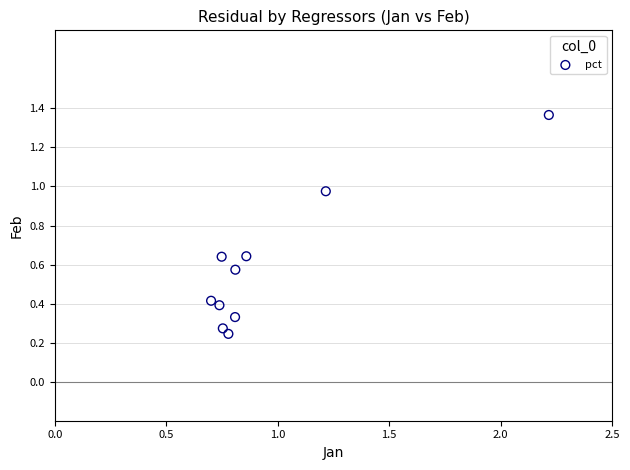

What is the range of Y values (max minus min)?

1.1